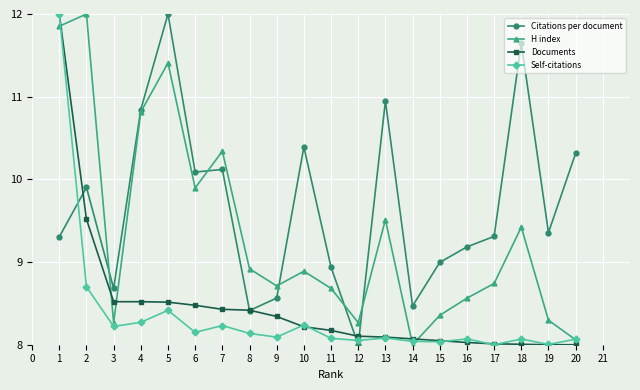

What is the difference between the highest and lowest values at 16?

1.2